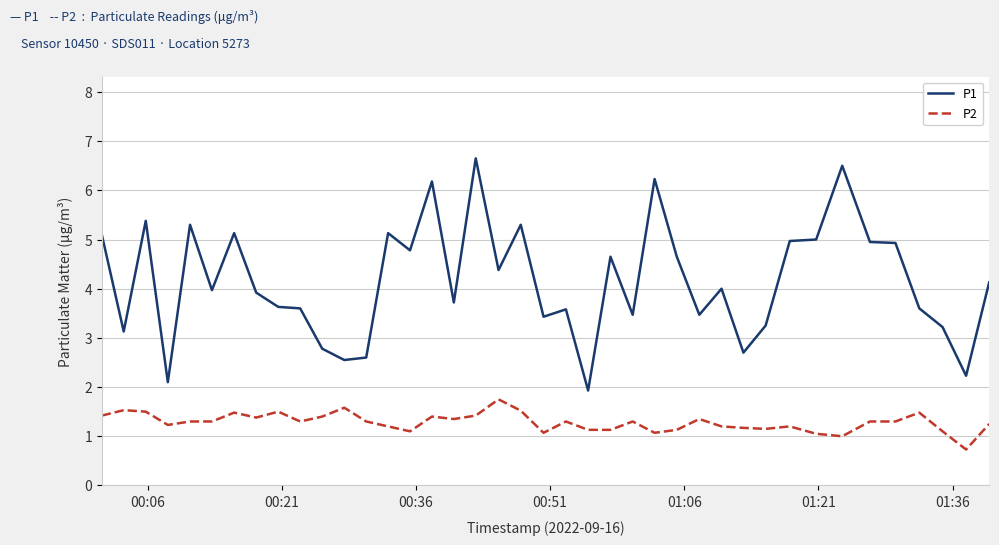

What is the lowest value of the P1 series?

1.9